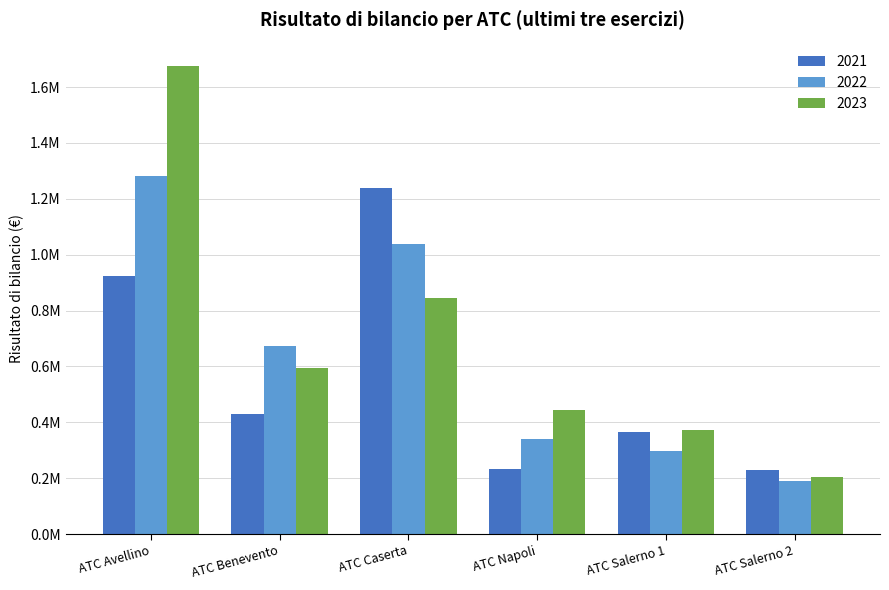

Are the bars horizontal?

No